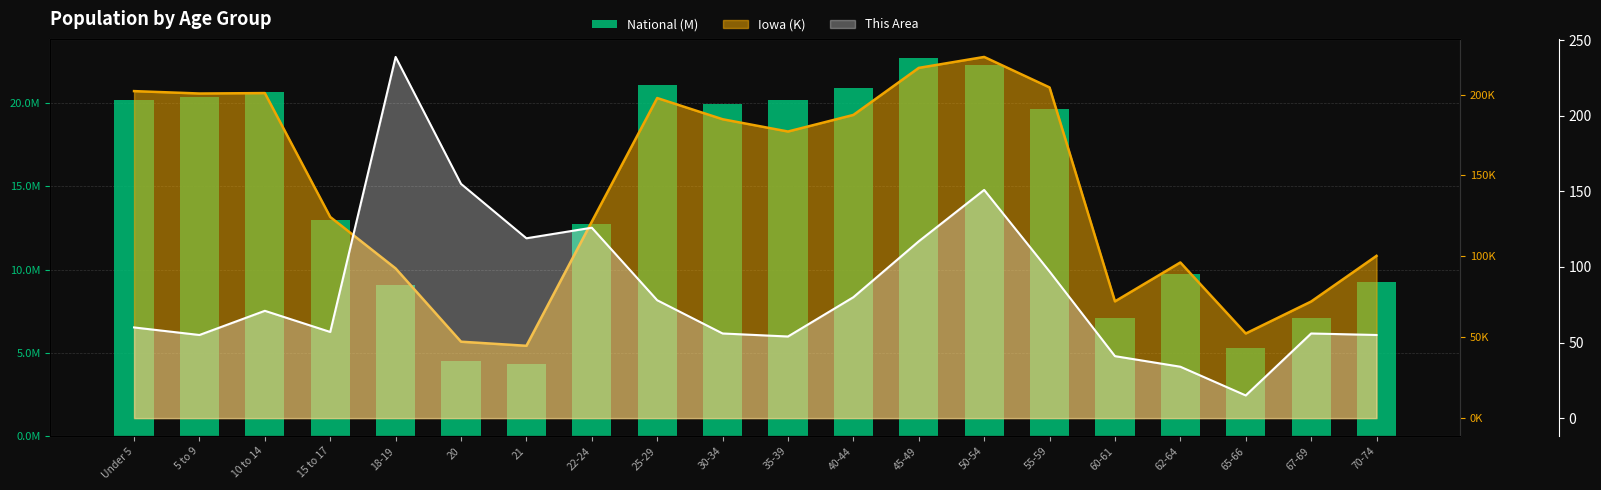

List the labels in order of value, largest first.

45-49, 50-54, 25-29, 40-44, 10 to 14, 5 to 9, Under 5, 35-39, 30-34, 55-59, 15 to 17, 22-24, 62-64, 70-74, 18-19, 67-69, 60-61, 65-66, 20, 21